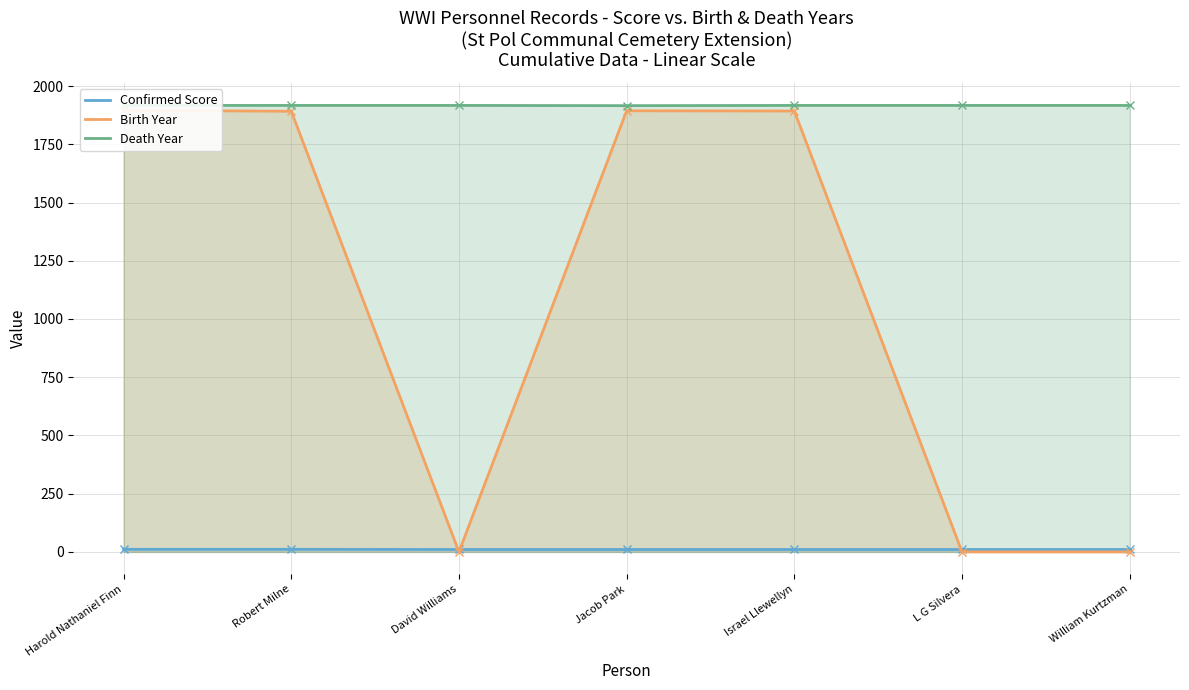

What is the average value of the Confirmed Score series?

10.6